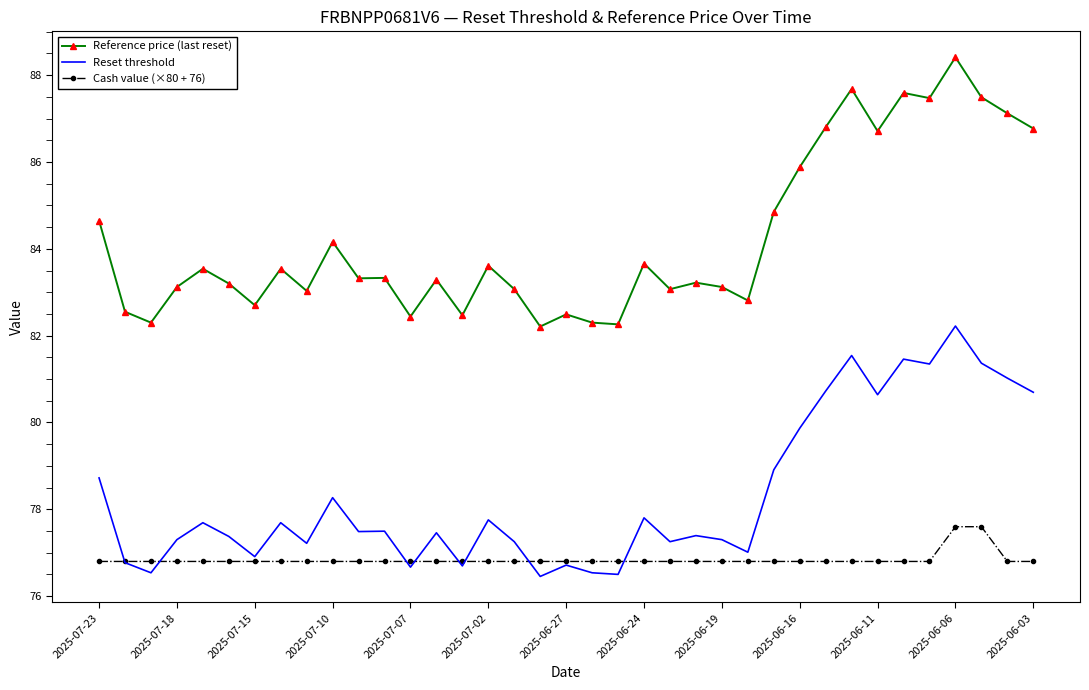

True or false: Reference price (last reset) and Reset threshold cross at least once.

False